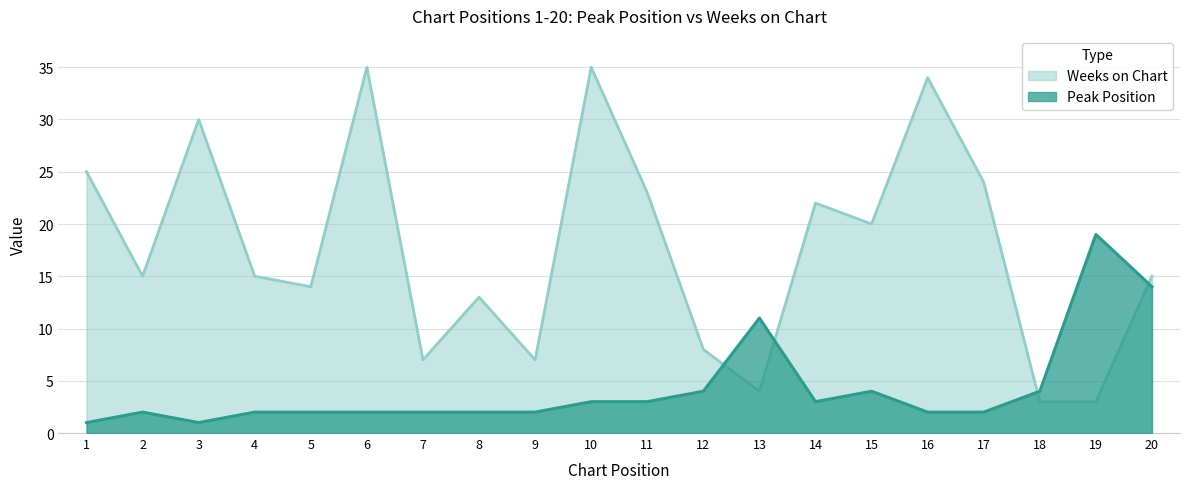

Which series has the largest range (max minus min)?

Weeks on Chart